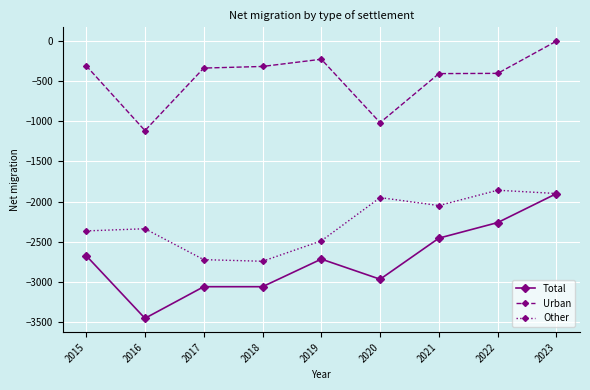

Where does the Total series first go above -2717?

2015